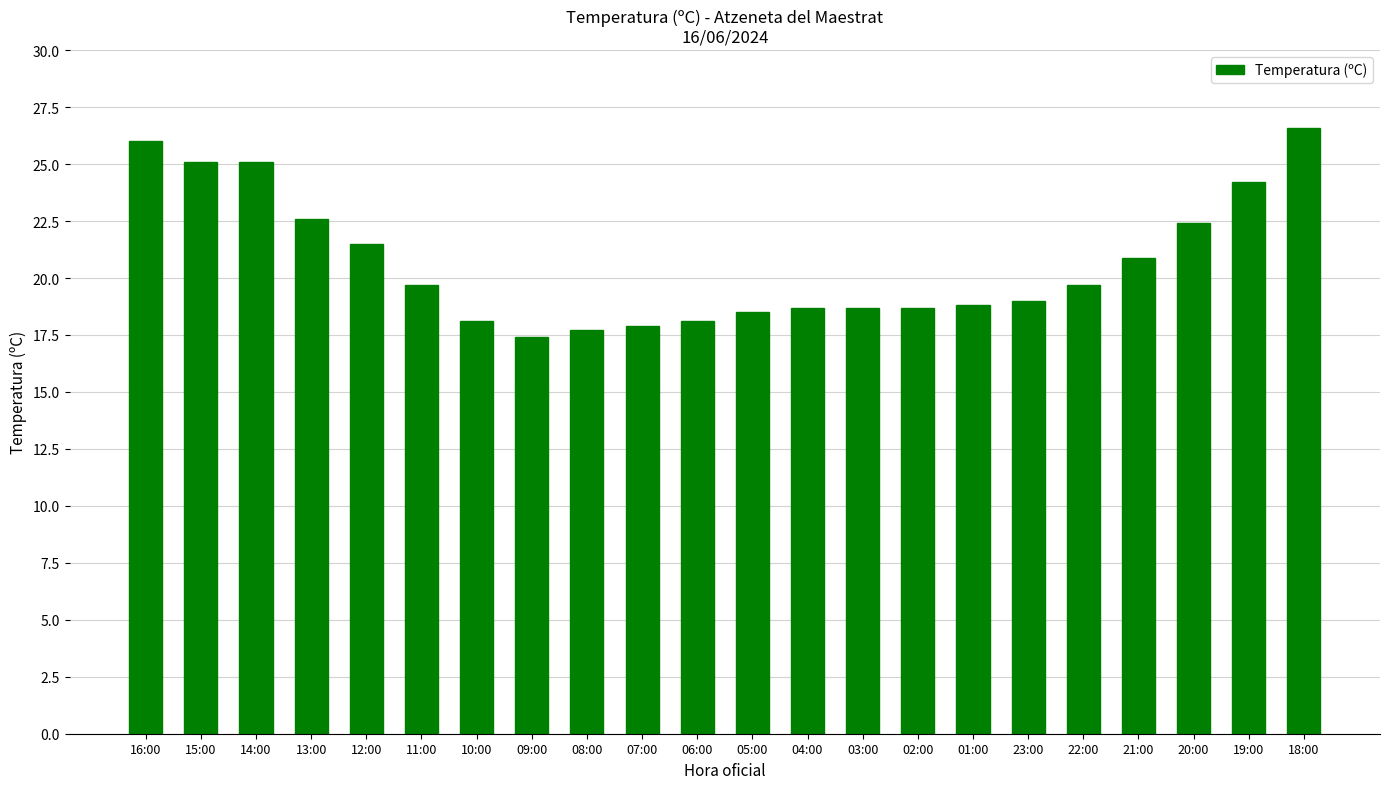

What position from the left is 10:00?

7